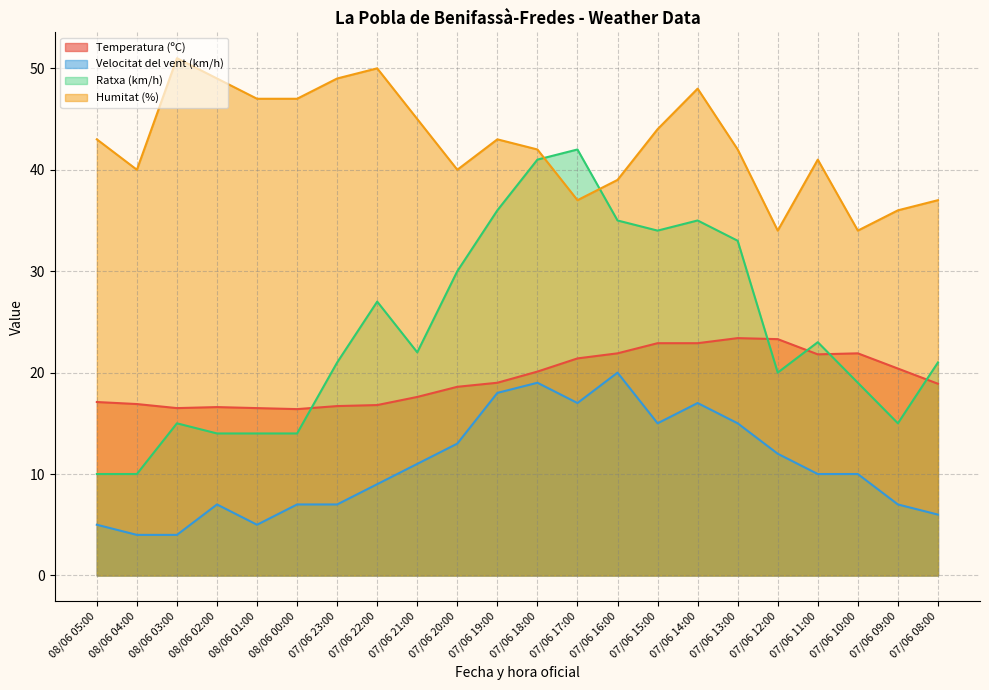

How many categories are shown in the chart?

22